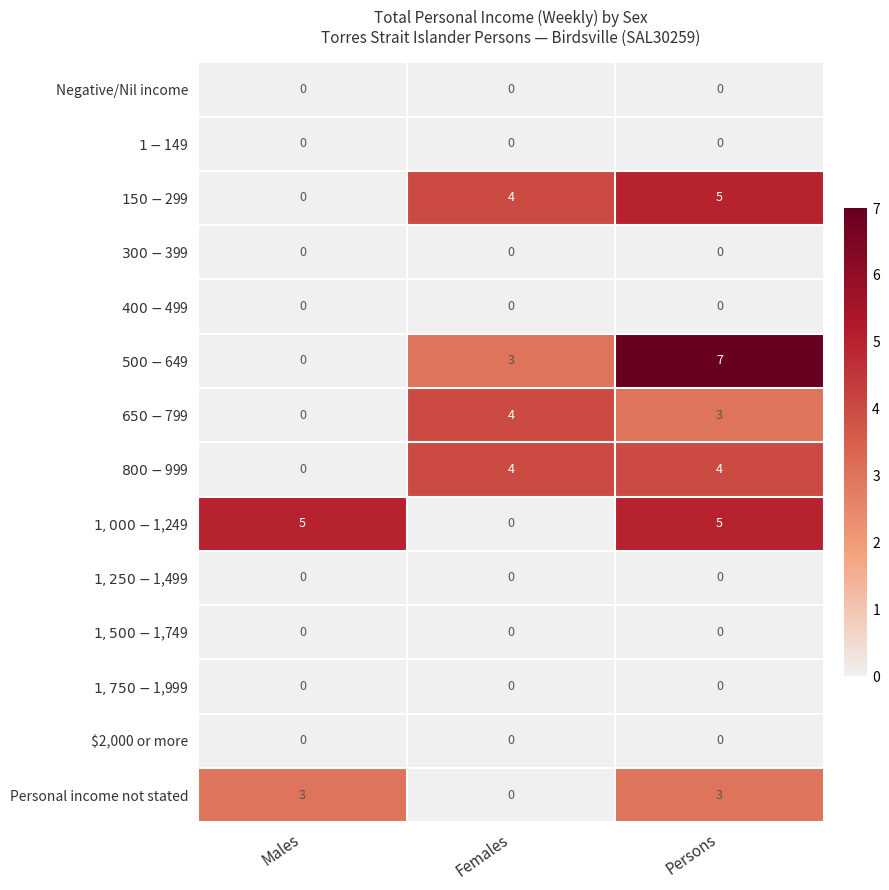

Which series has the largest range (max minus min)?

$500-$649